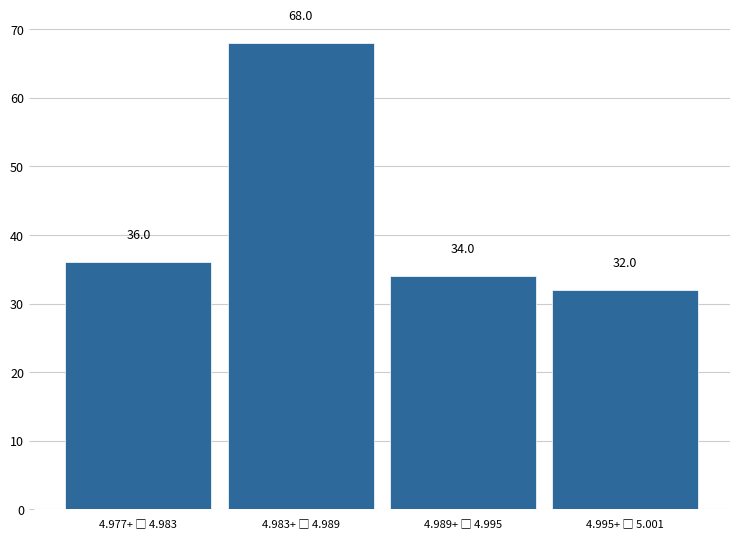

Reading left to right, transcribe all the data shown in this chart.

36	68	34	32